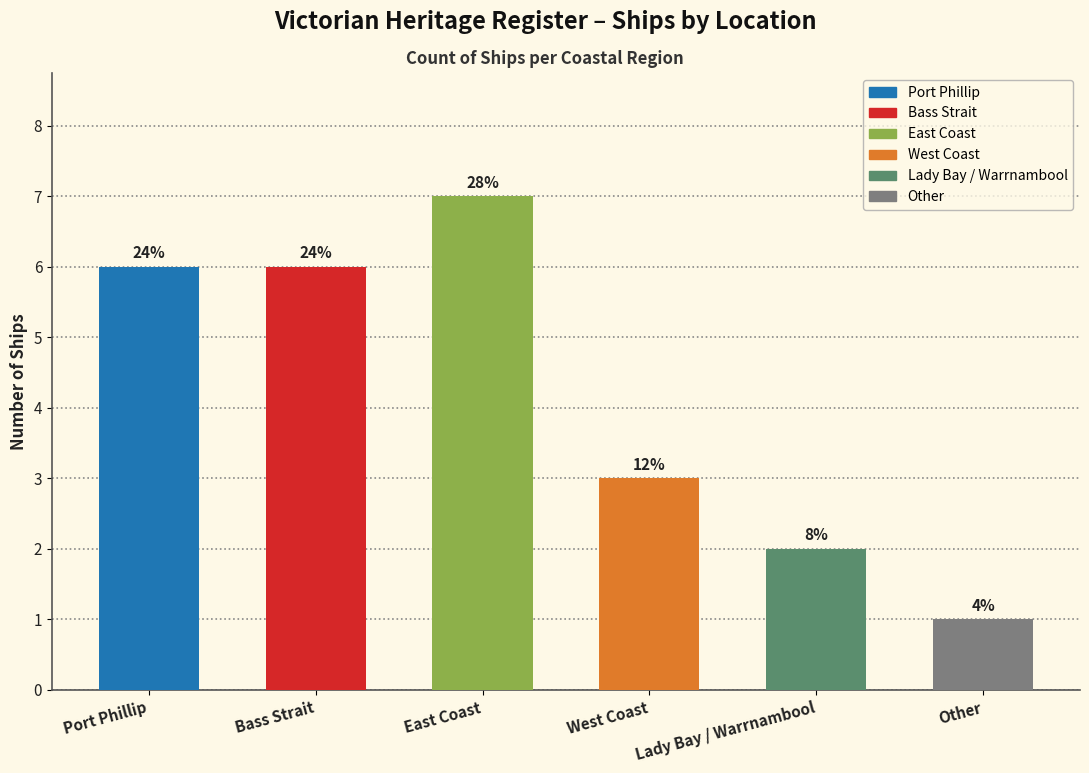

What is the maximum value shown in the chart?

7